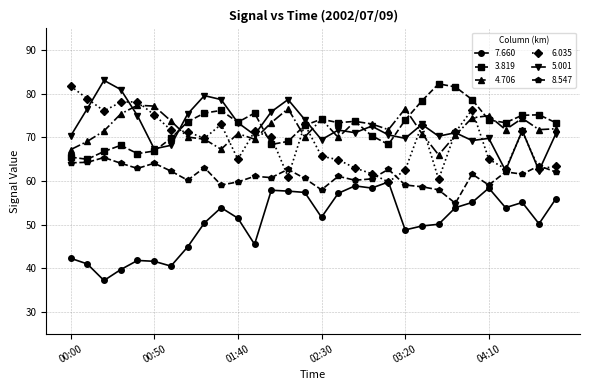

True or false: 7.660 and 5.001 cross at least once.

False